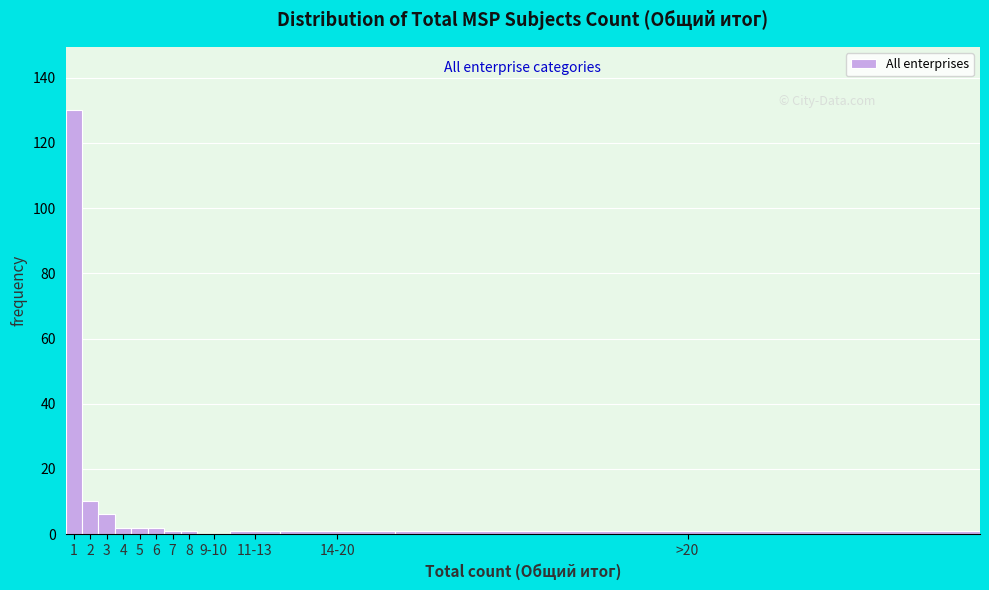

Reading left to right, extract all data points from this chart.

1=130	2=10	3=6	4=2	5=2	6=2	7=1	8=1	9-10=0	11-13=1	14-20=1	>20=1